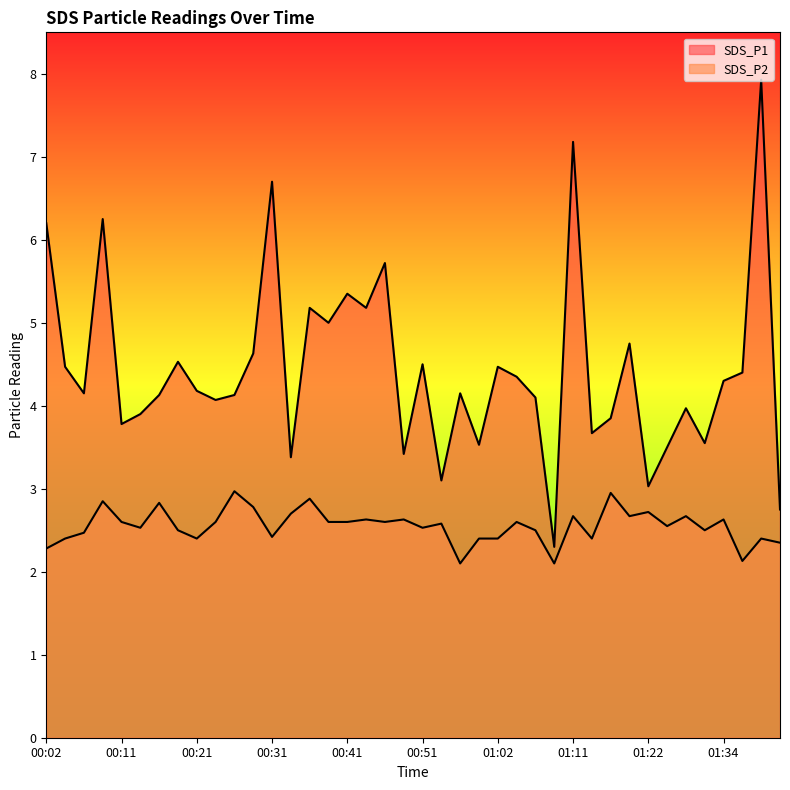

What is the sum of all SDS_P2 values?

102.1